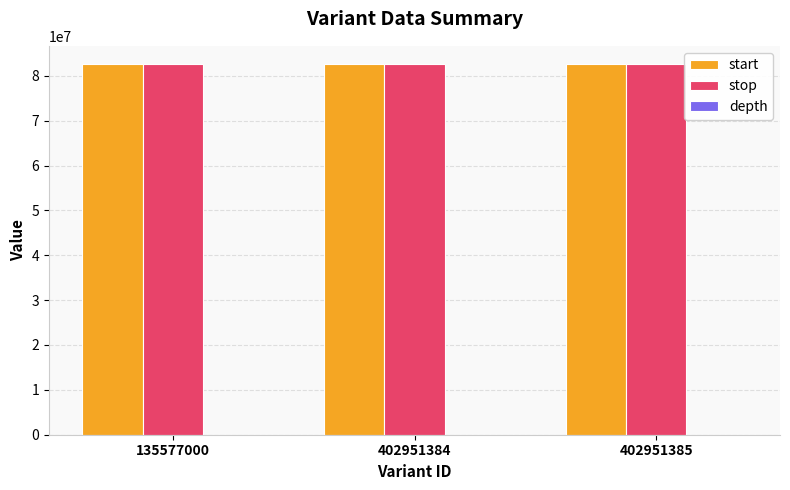

True or false: start has a value of 82557649 at 402951384.

True